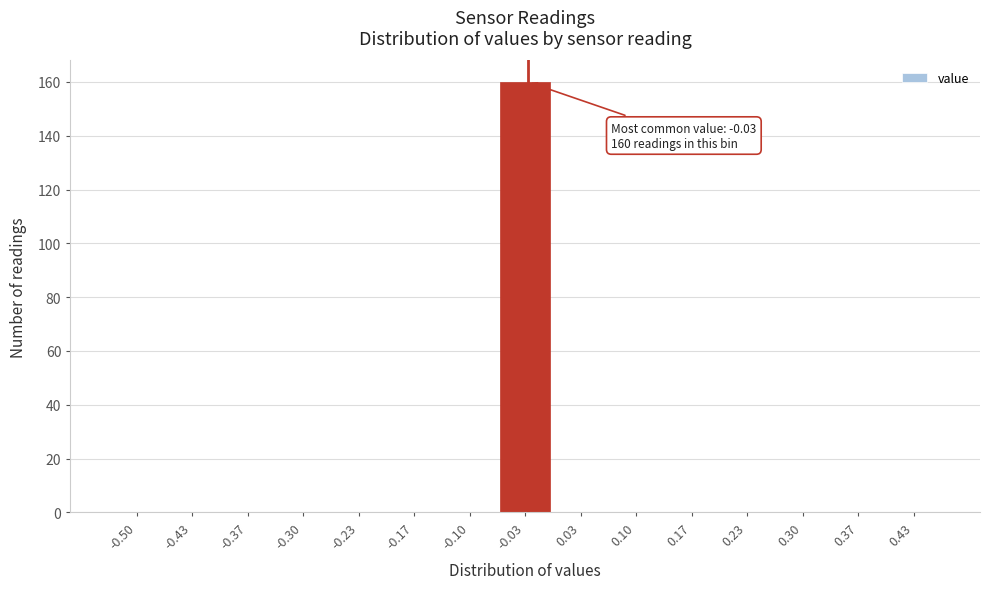

Reading right to left, list all the values displayed in this chart.

0.43=0	0.37=0	0.30=0	0.23=0	0.17=0	0.10=0	0.03=0	-0.03=160	-0.10=0	-0.17=0	-0.23=0	-0.30=0	-0.37=0	-0.43=0	-0.50=0